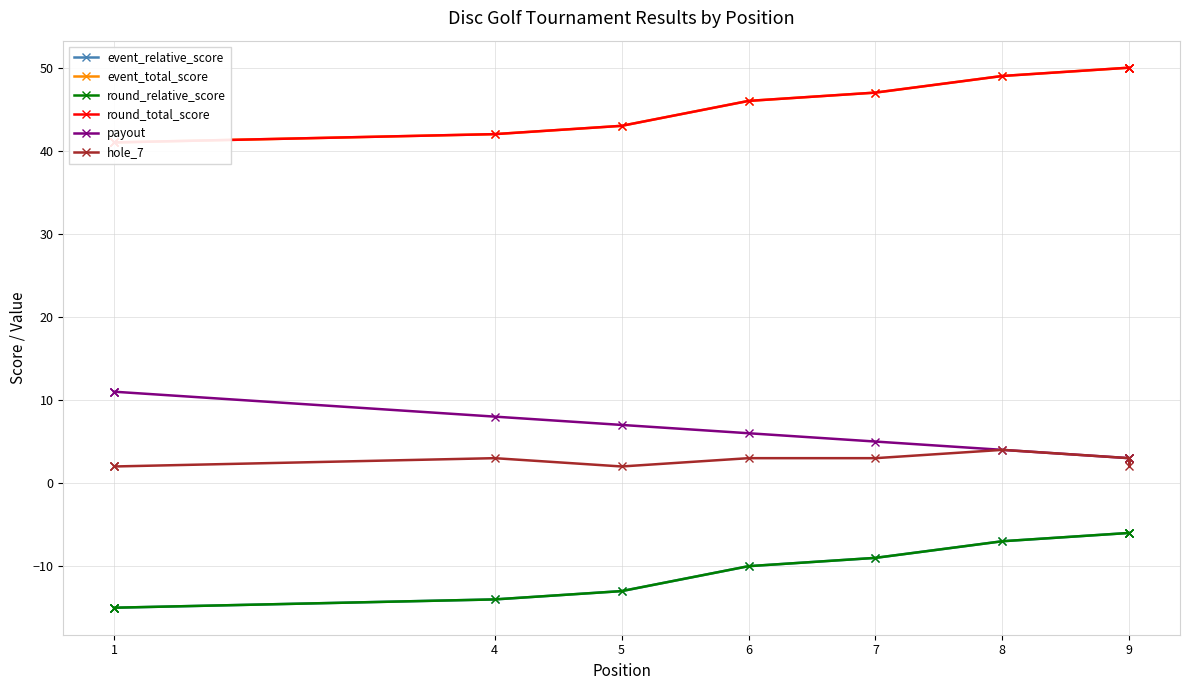

Reading right to left, extract all data points from this chart.

event_relative_score: -6	-6	-6	-7	-9	-10	-13	-14	-15	-15	-15
event_total_score: 50	50	50	49	47	46	43	42	41	41	41
round_relative_score: -6	-6	-6	-7	-9	-10	-13	-14	-15	-15	-15
round_total_score: 50	50	50	49	47	46	43	42	41	41	41
payout: 3	3	3	4	5	6	7	8	11	11	11
hole_7: 3	2	3	4	3	3	2	3	2	2	2